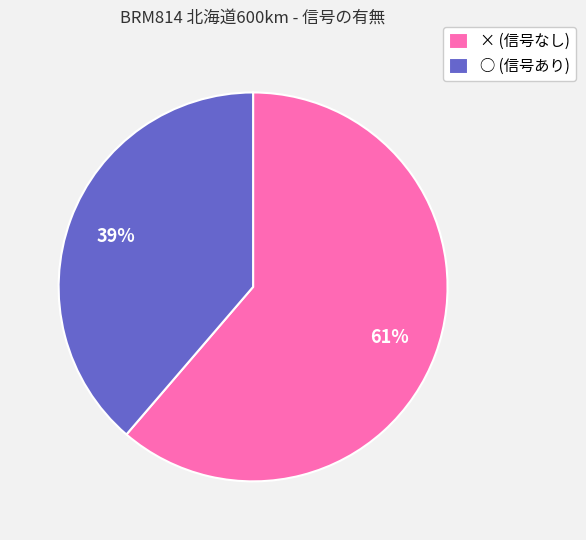

To the nearest percent, what is the combined percentage of × and ○?

100%